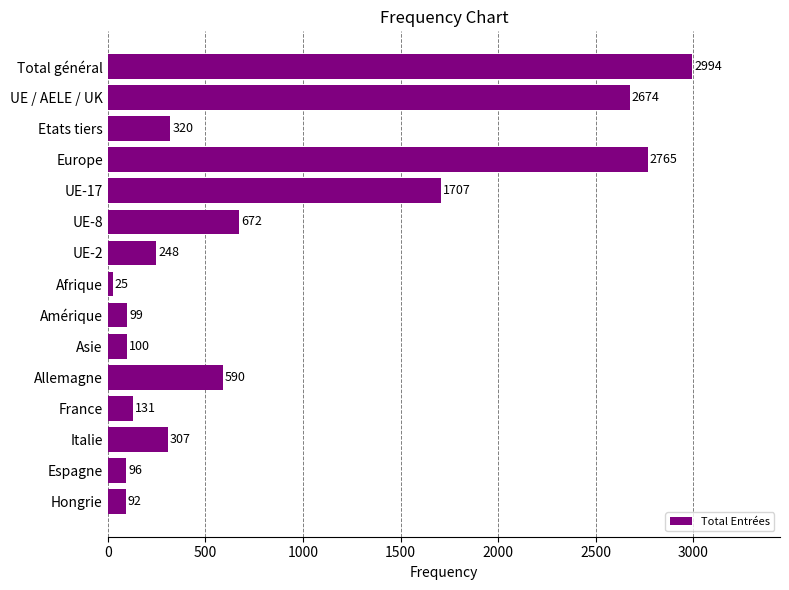

Is it true that the value at Italie is 127?

False